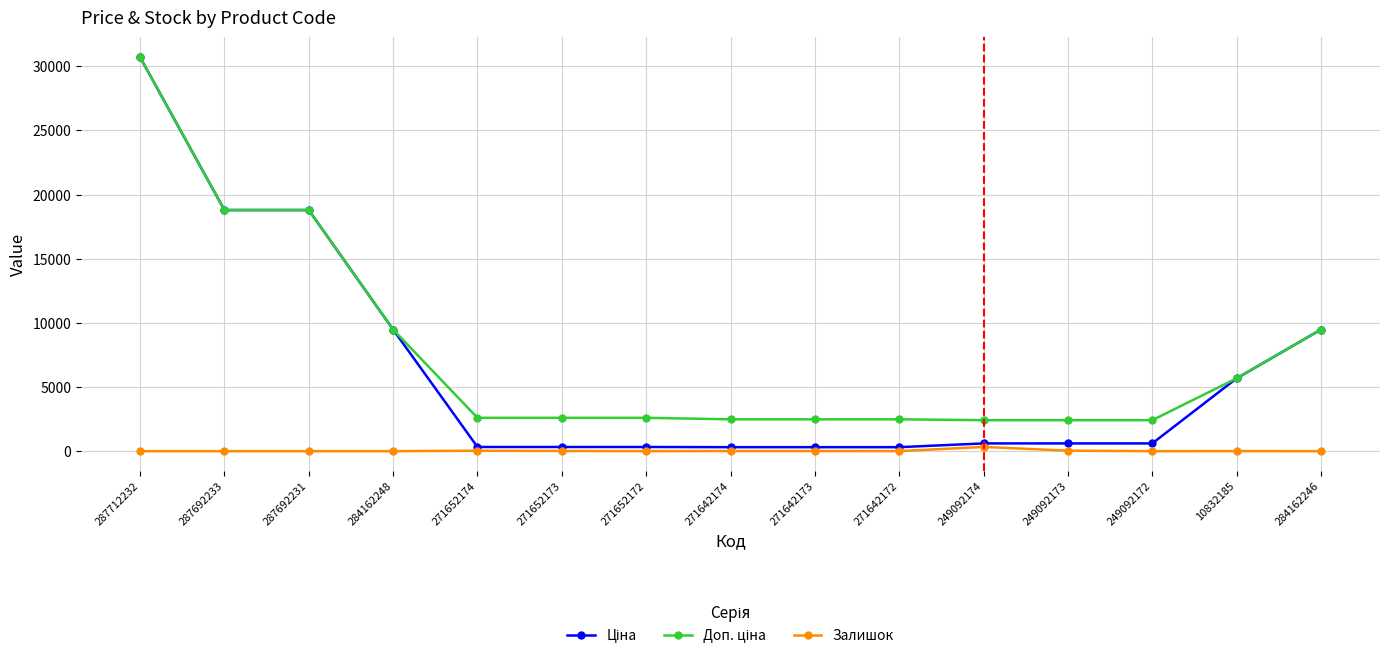

What is the spread (max minus min) of values at 287712232?

30717.1